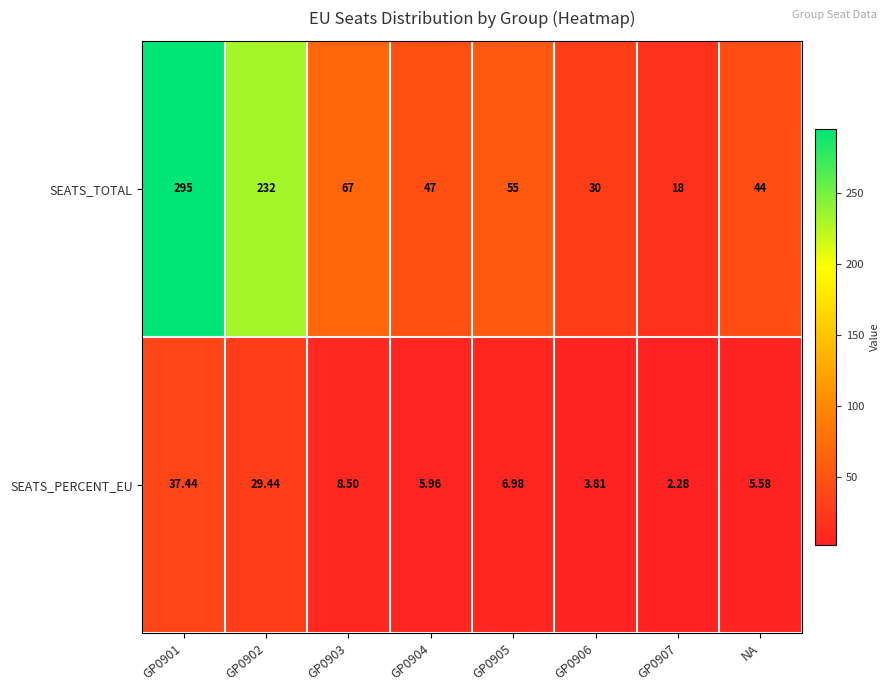

Between GP0903 and GP0906, which series saw the biggest shift?

SEATS_TOTAL